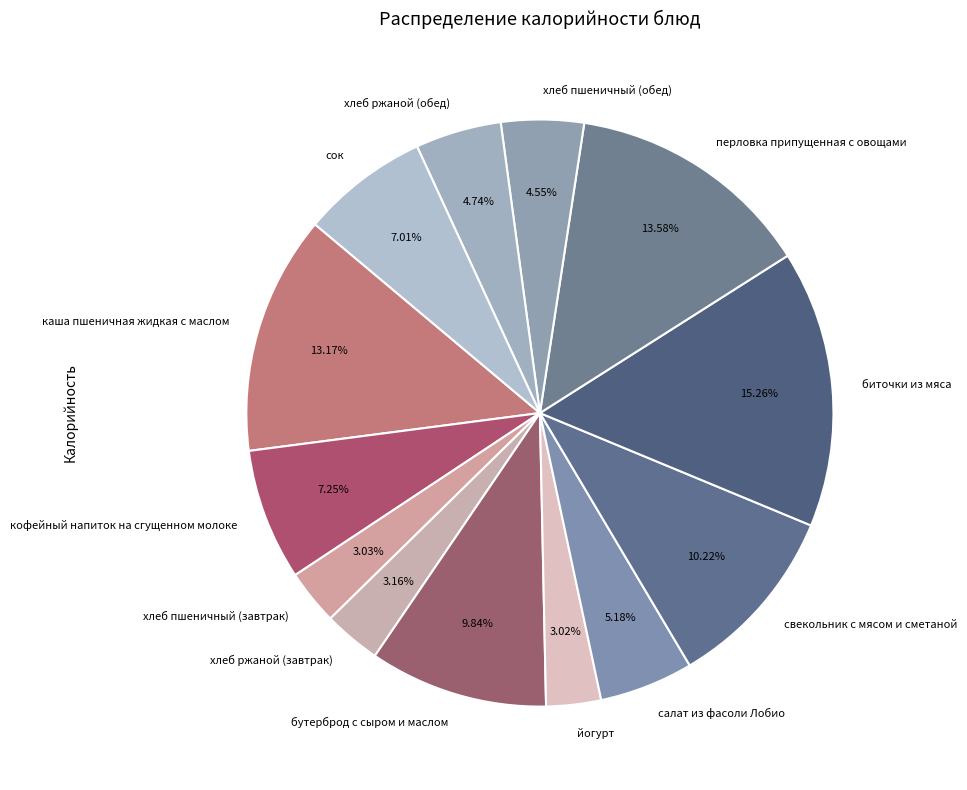

The йогурт slice represents 3% of the pie. True or false?

True